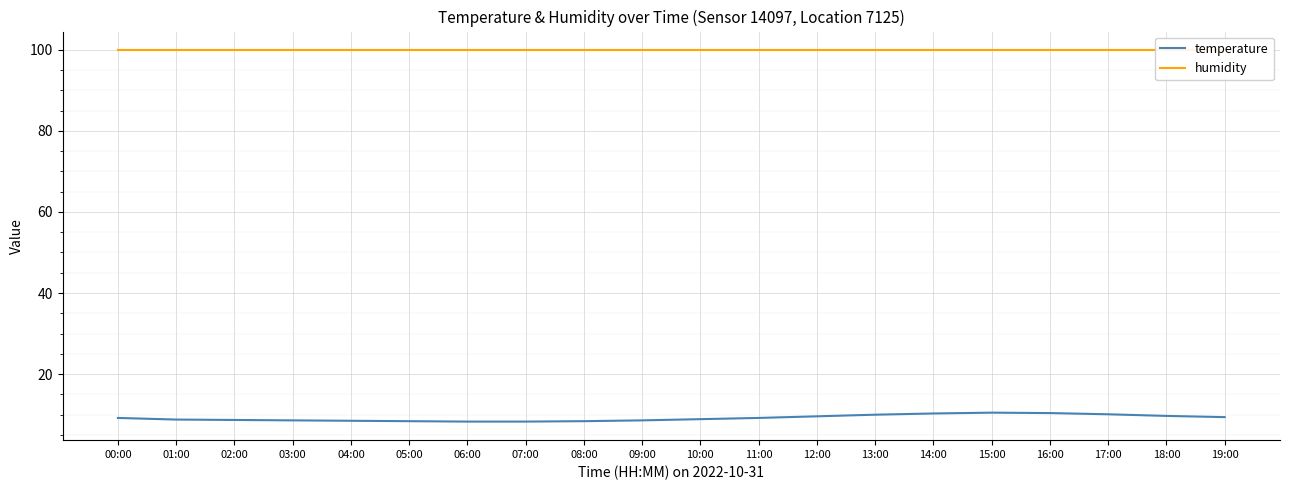

Rank the series by their maximum value, from lowest to highest.

temperature, humidity